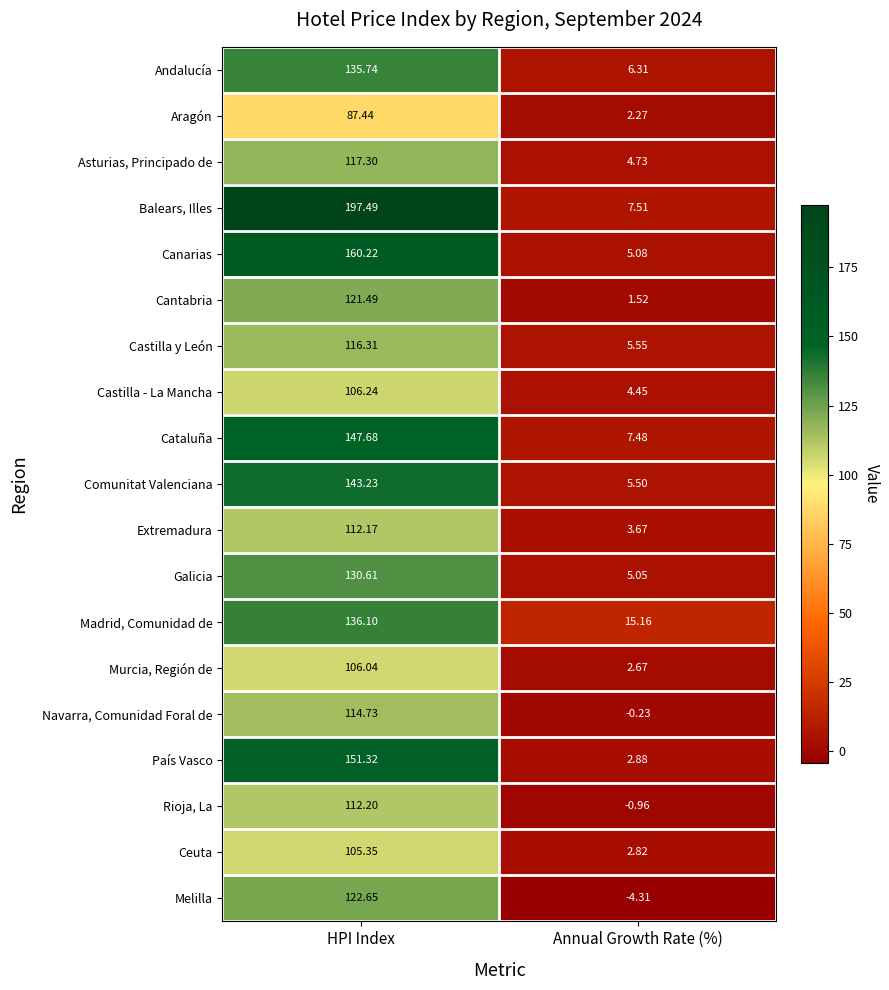

Which category has the lowest value in the Castilla - La Mancha series?

Annual Growth Rate (%)